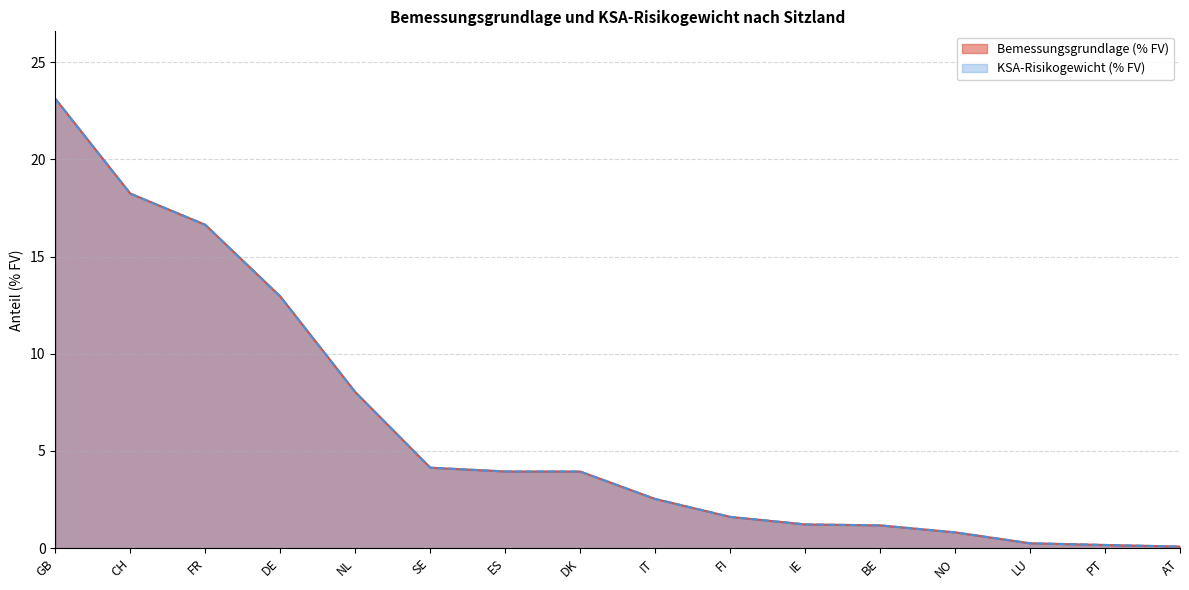

What is the greatest value displayed?

23.1